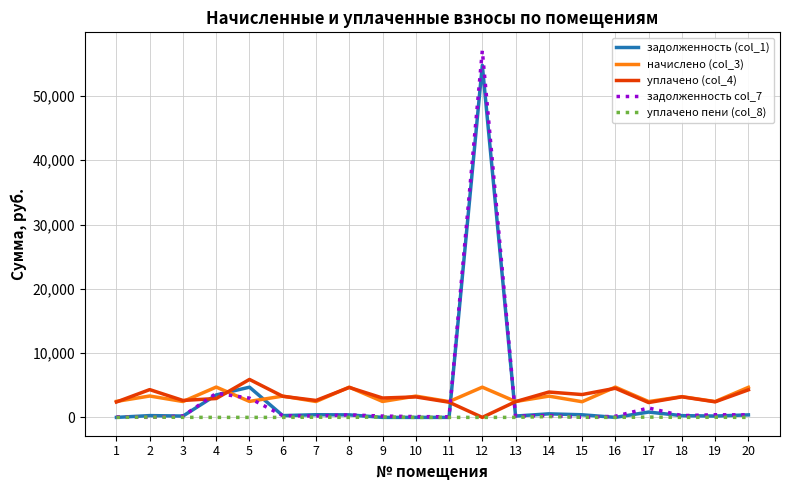

True or false: начислено (col_3) and уплачено пени (col_8) intersect in this chart.

False